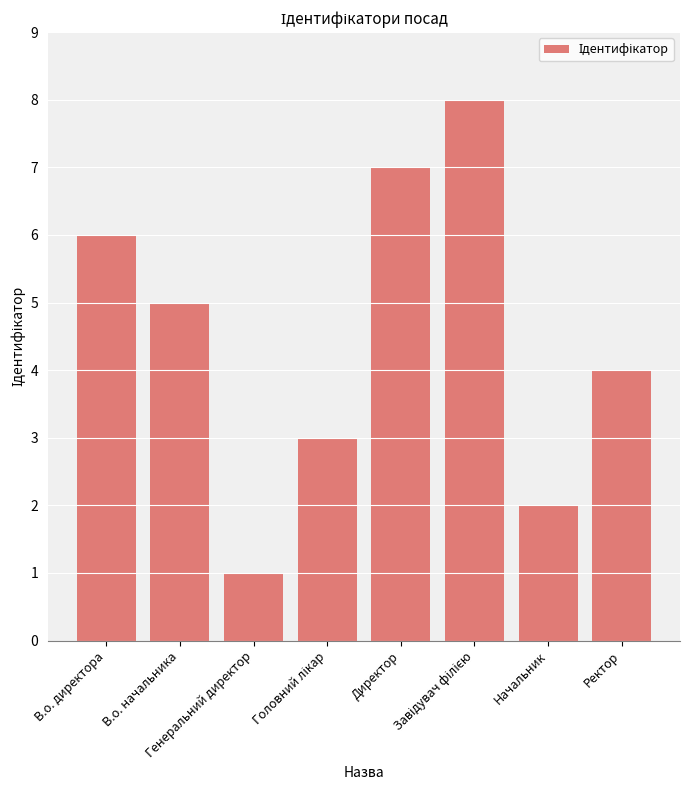

What is the difference between the maximum and minimum values?

7